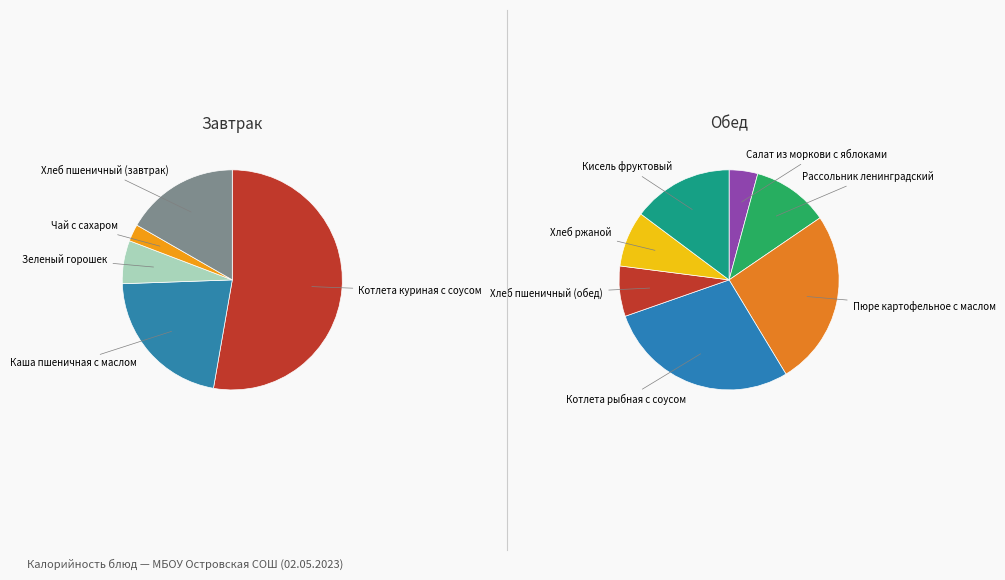

How many segments does this pie chart have?

12